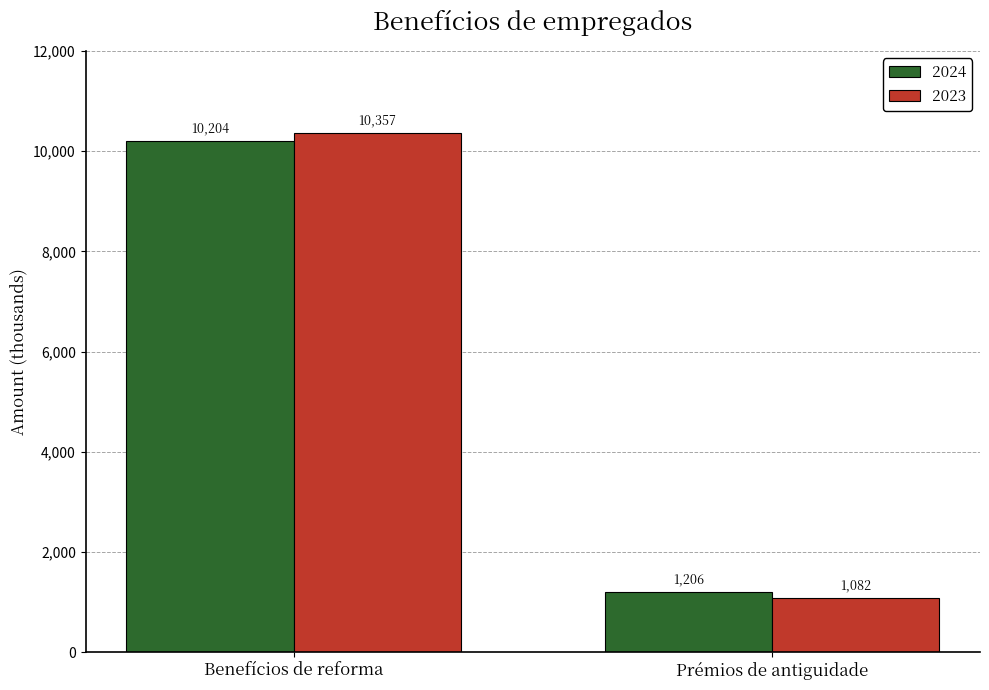

Are the bars grouped side by side (vs. stacked)?

Yes